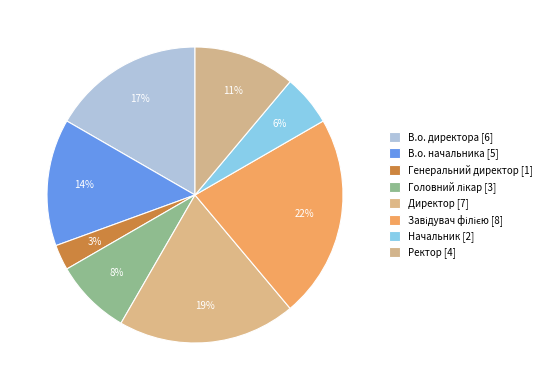

Count the number of slices in the pie.

8